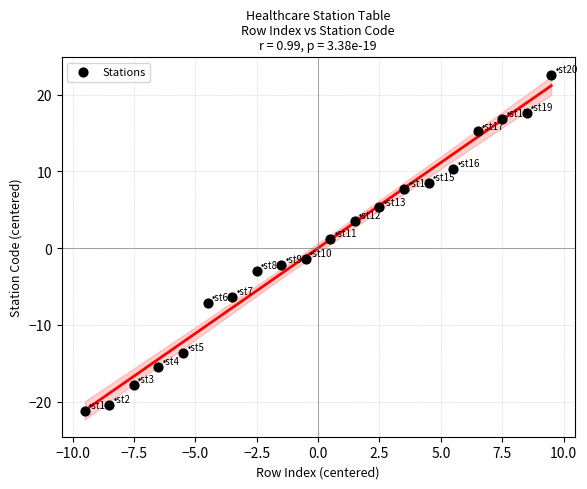

What is the range of Y values (max minus min)?

43.8